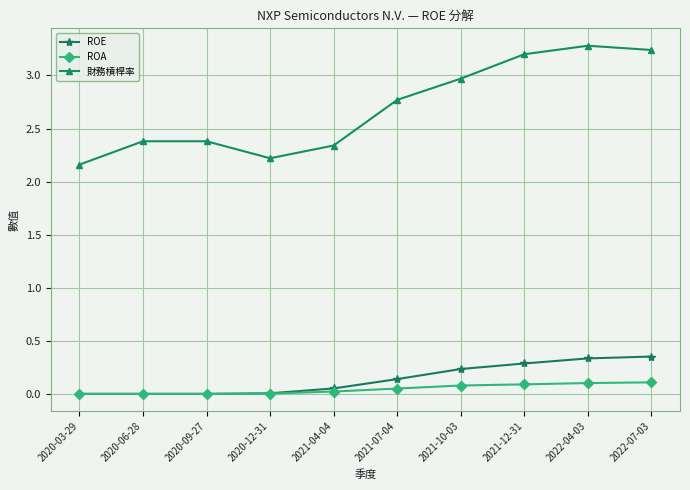

The ROA series shows 0.1 at 2022-04-03. True or false?

True